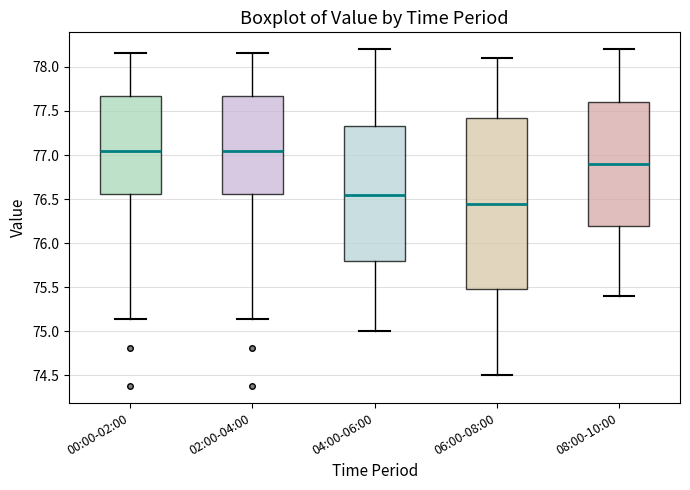

Which box has the lowest median line?

06:00-08:00